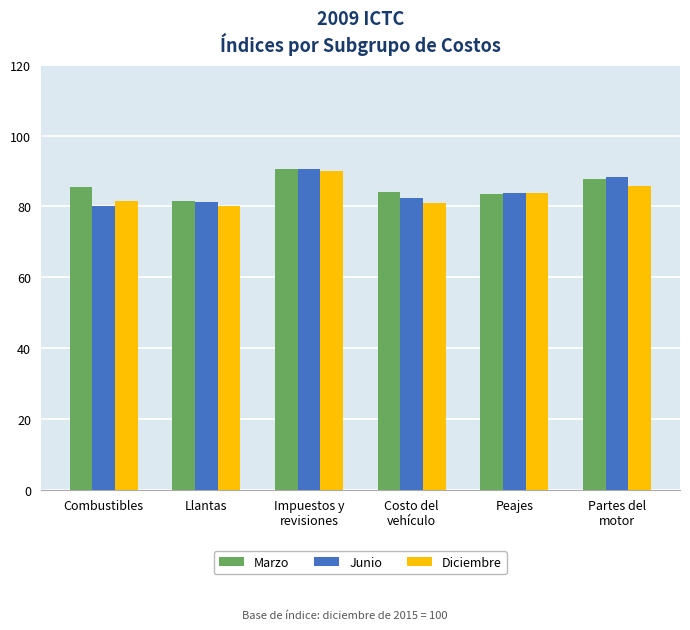

At how many categories does at least one series exceed 87?

2